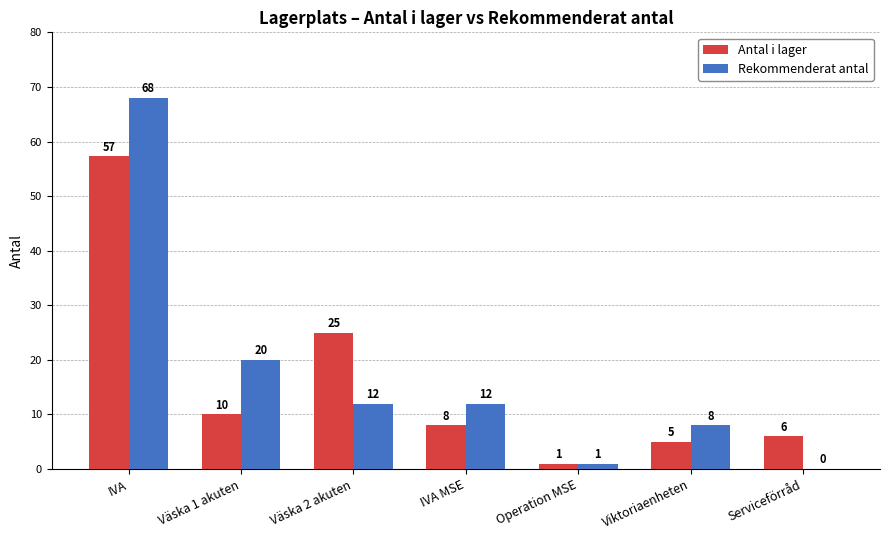

How many series are shown in this chart?

2